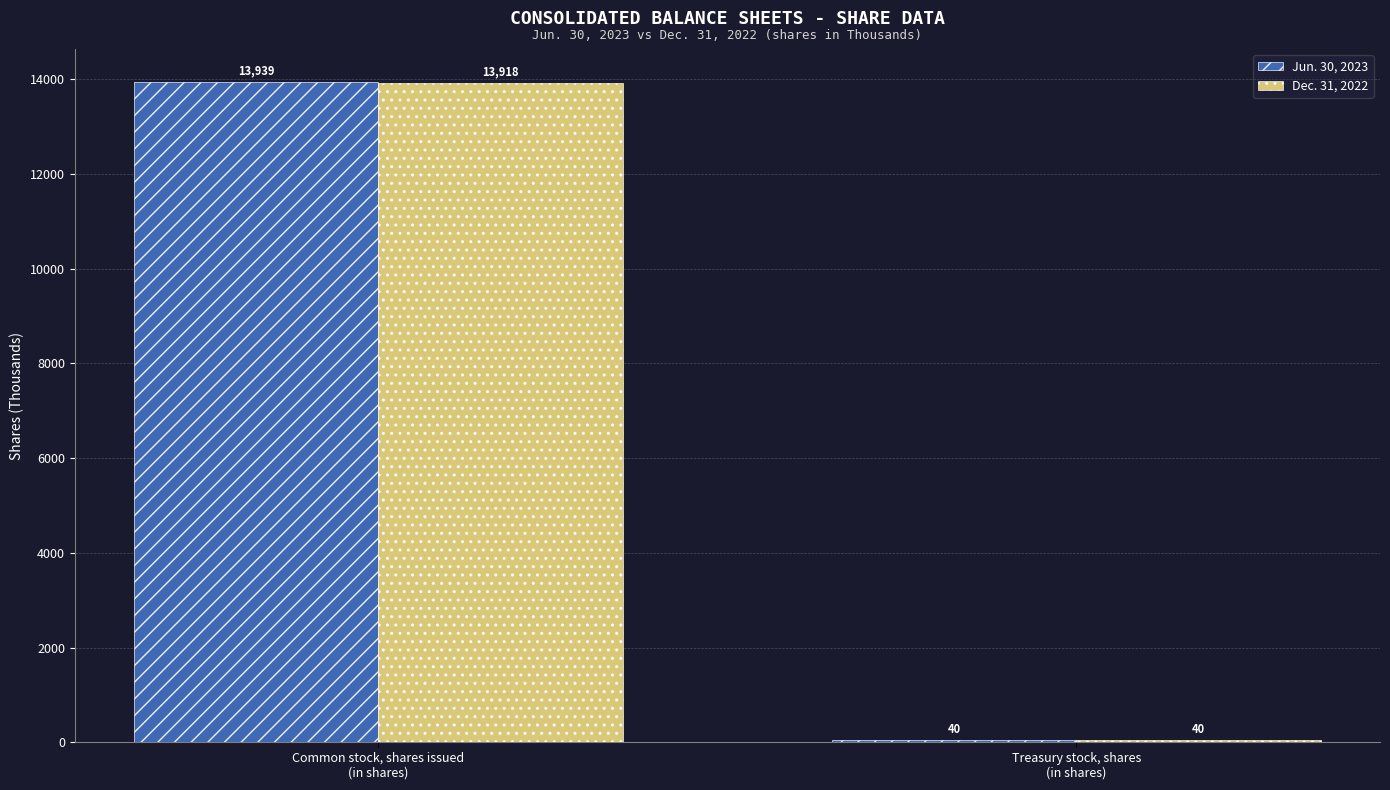

What is the average value of the Dec. 31, 2022 series?

6979